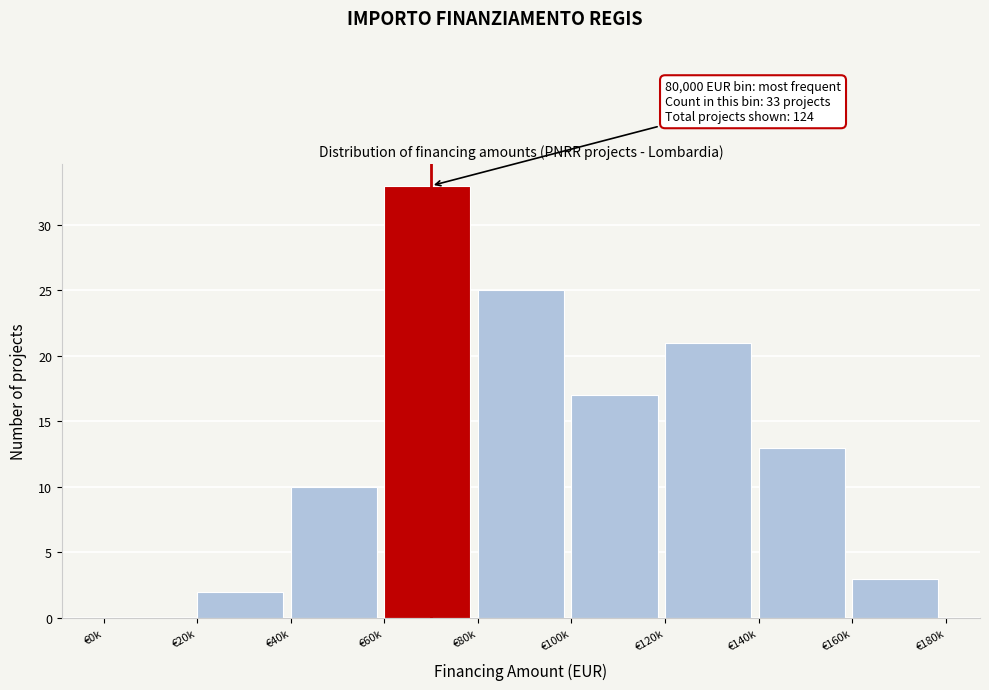

Reading right to left, list all the values displayed in this chart.

€160k=3	€140k=13	€120k=21	€100k=17	€80k=25	€60k=33	€40k=10	€20k=2	€0k=0